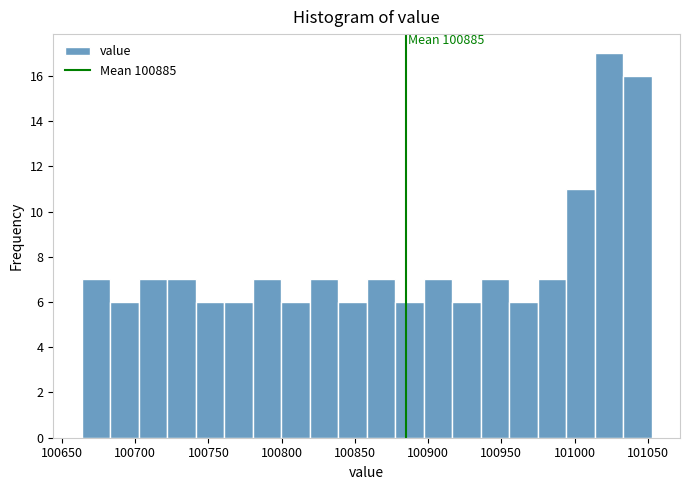

Read against the x-axis, roughly where is the centre of the tallest bar?

101025